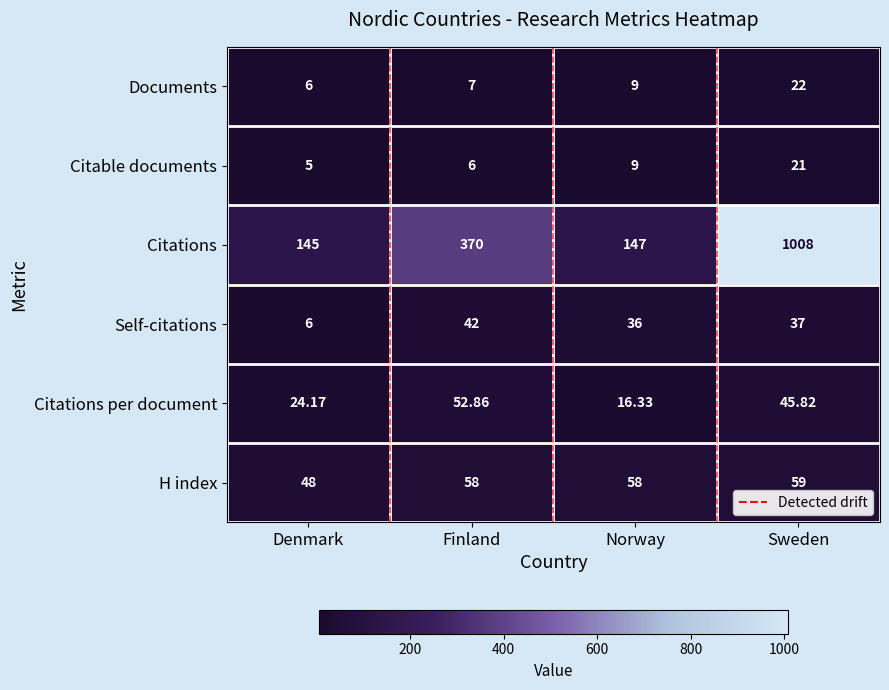

At which label does Self-citations reach its peak?

Finland